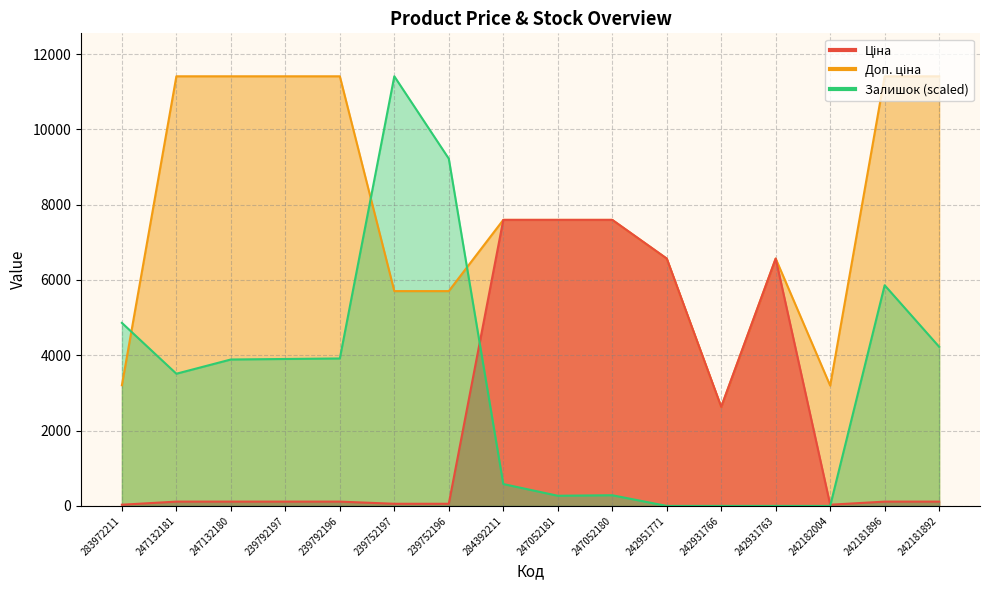

What position from the right is 242181892?

1